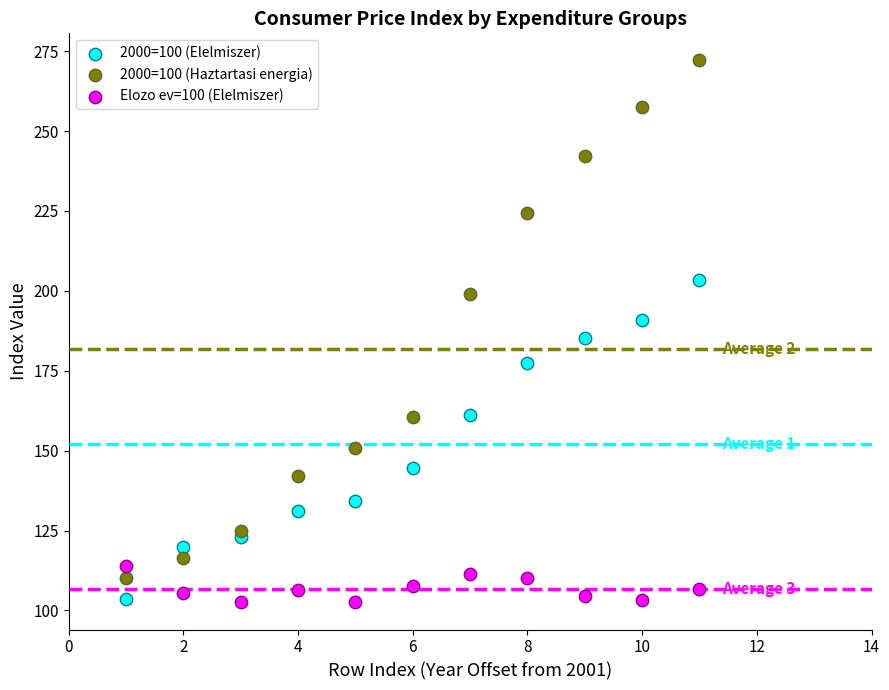

What is the X range (max minus min) for the scatter plot?

10.0